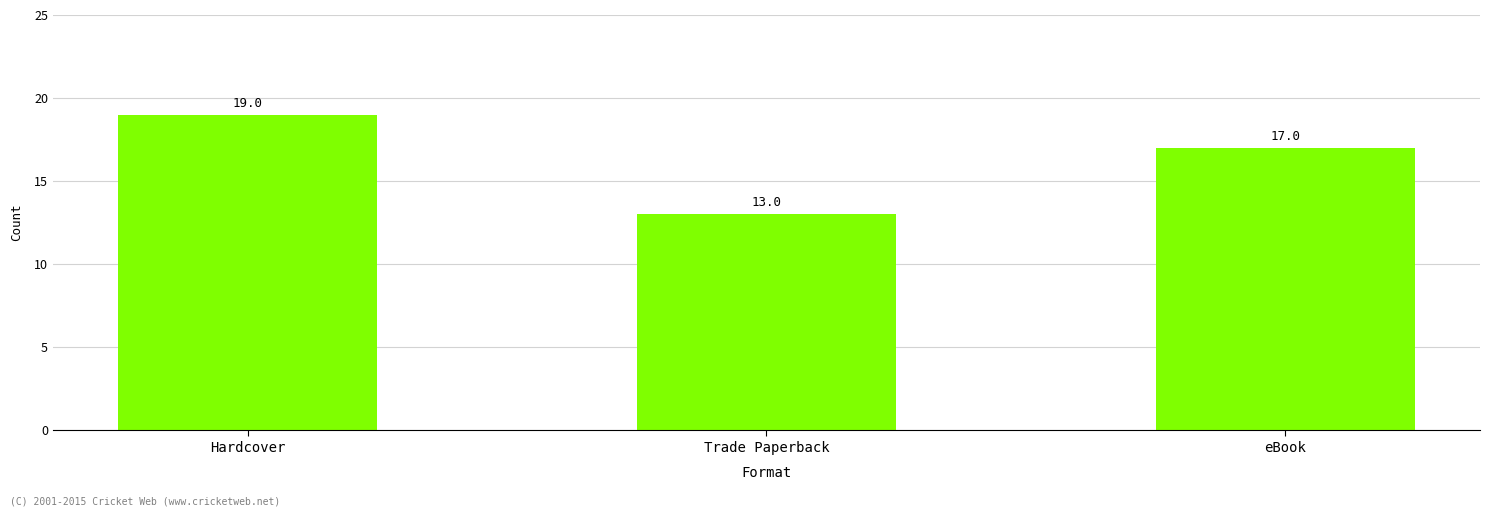

Reading right to left, extract all data points from this chart.

eBook=17	Trade Paperback=13	Hardcover=19